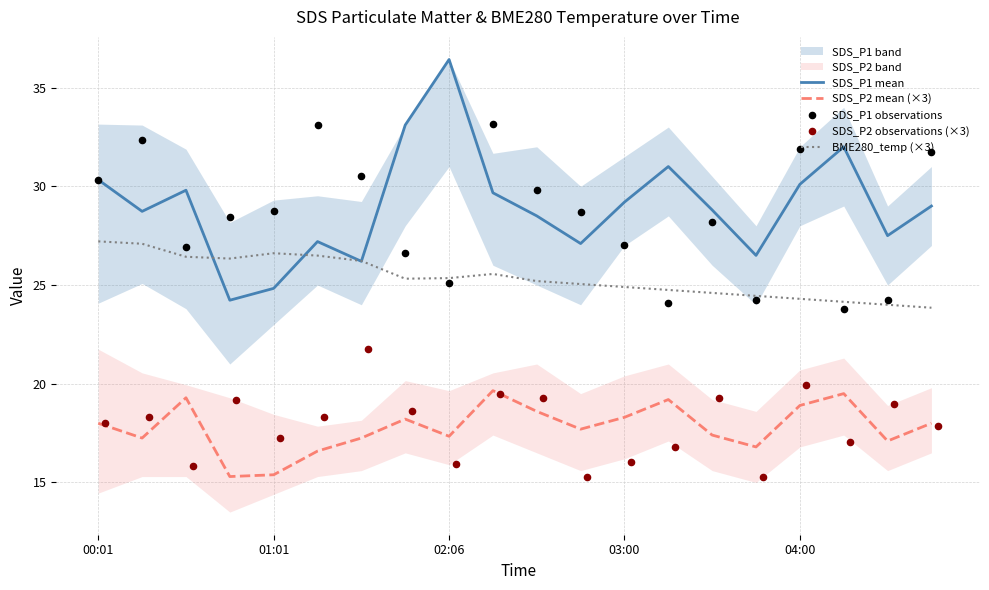

Which series has the largest total across all categories?

SDS_P1 mean